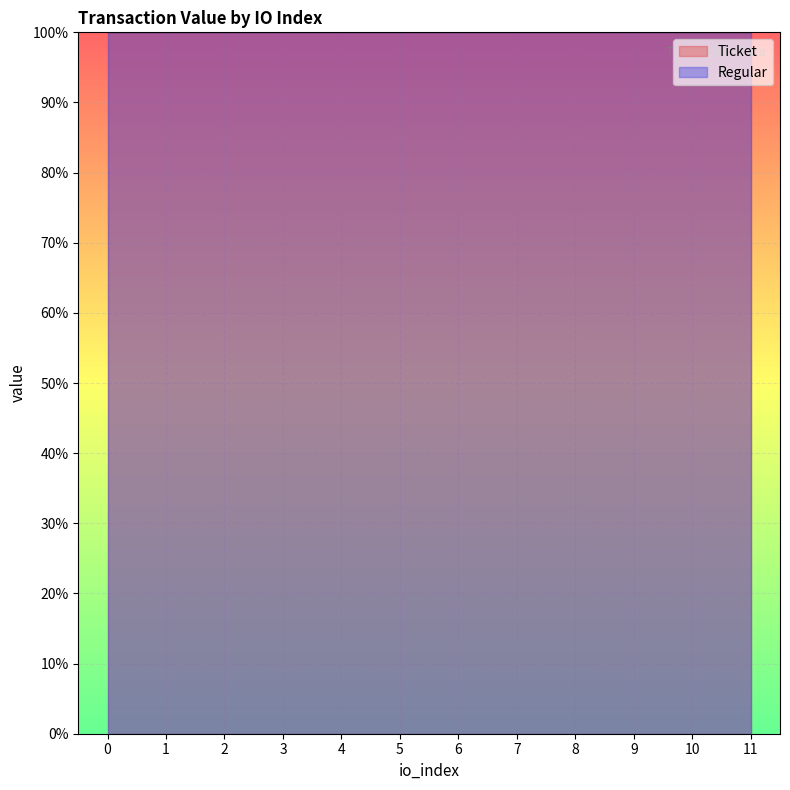

True or false: Regular has more than 1 interior local peaks.

False